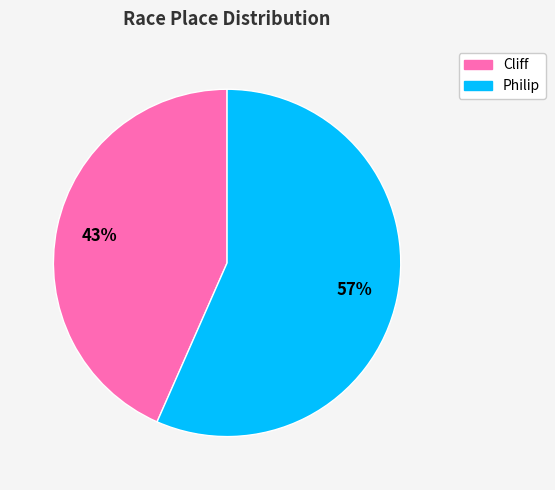

To the nearest percent, what is the average slice percentage?

50%